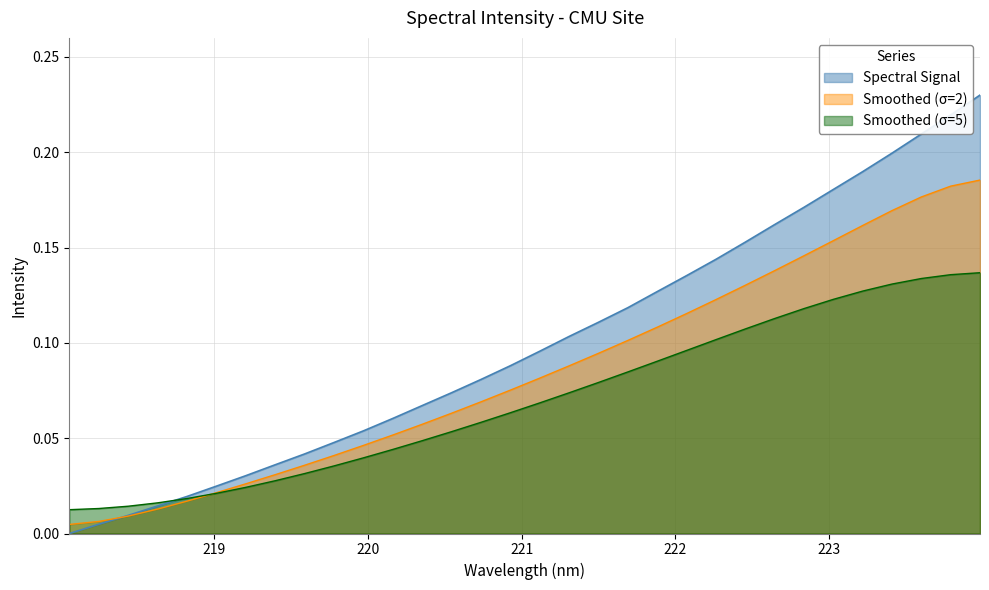

How many positive values are there?

31